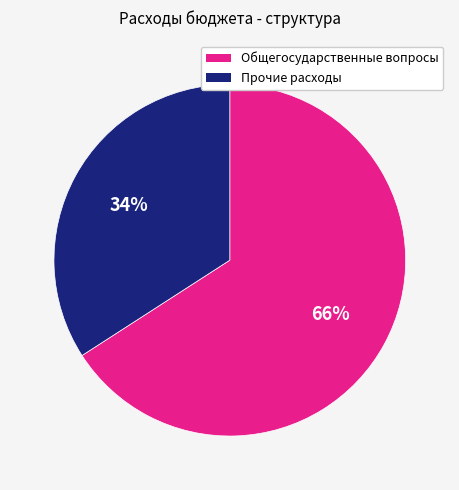

Count the number of slices in the pie.

2